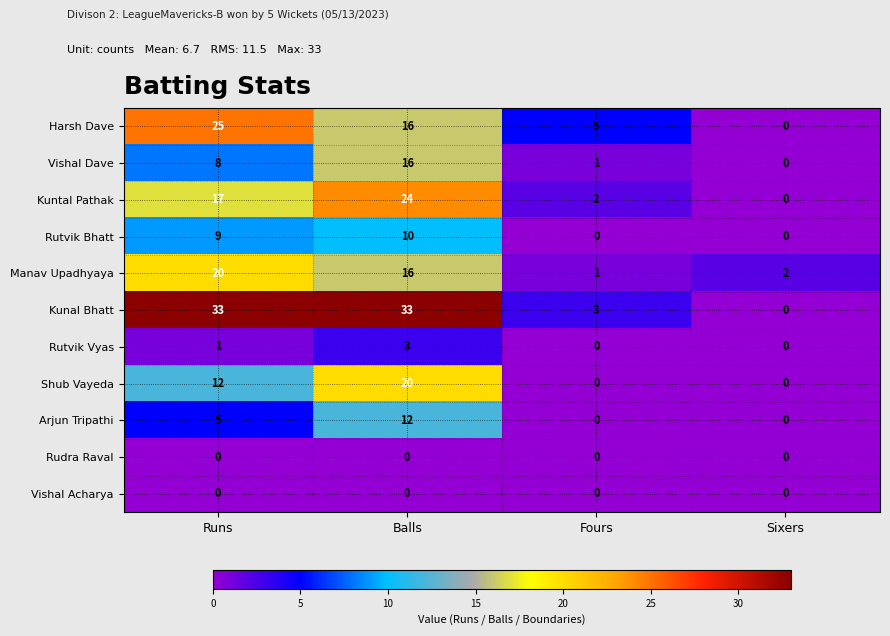

How many positive values does the Vishal Dave series have?

3